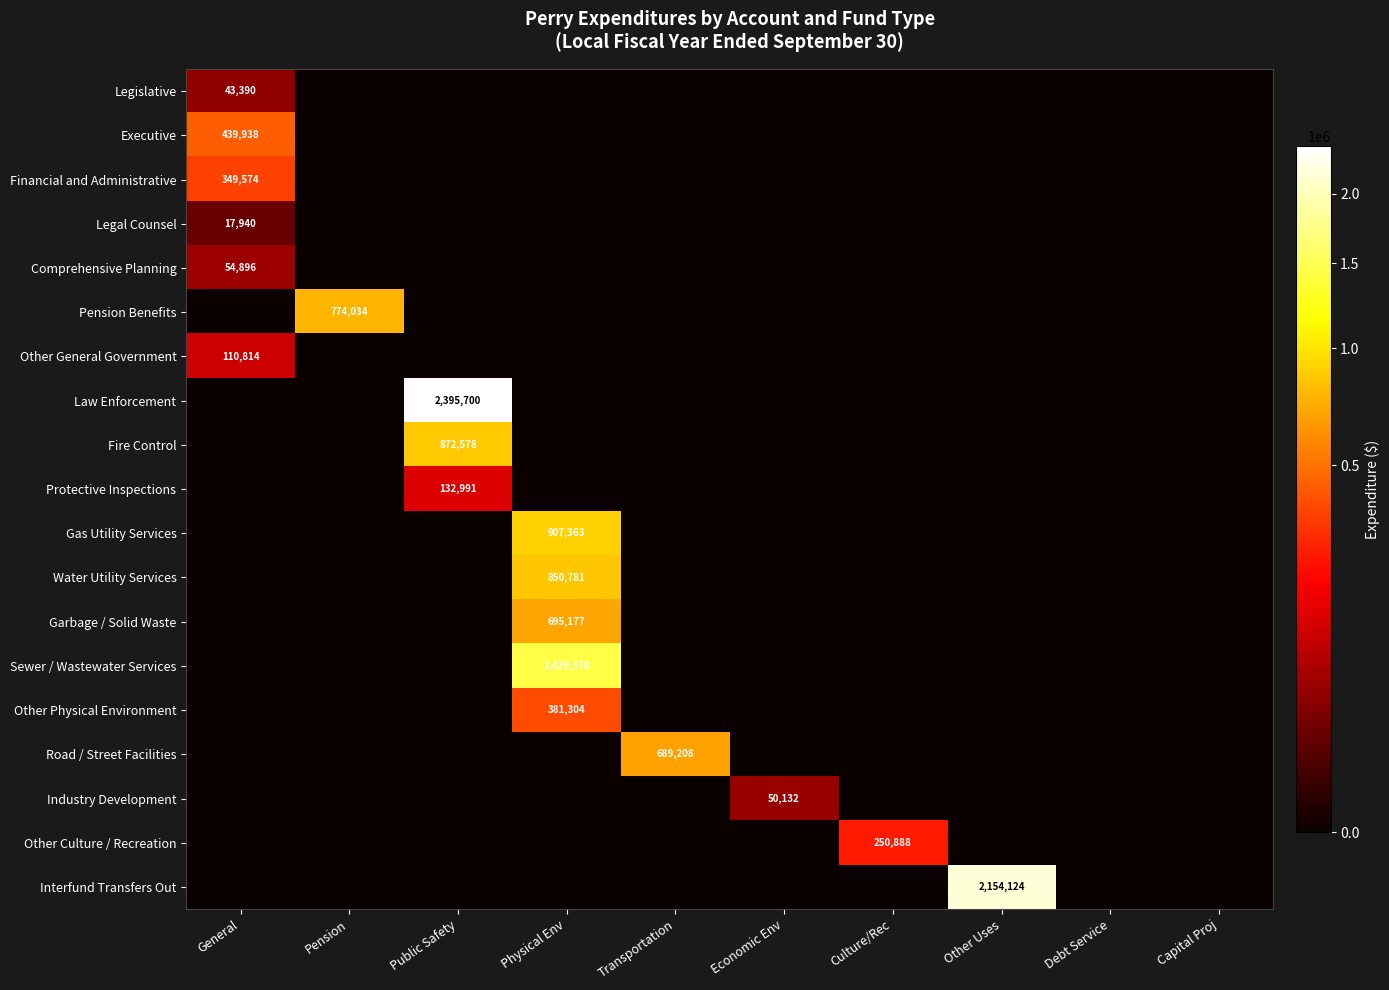

Which series has the largest total across all categories?

Law Enforcement